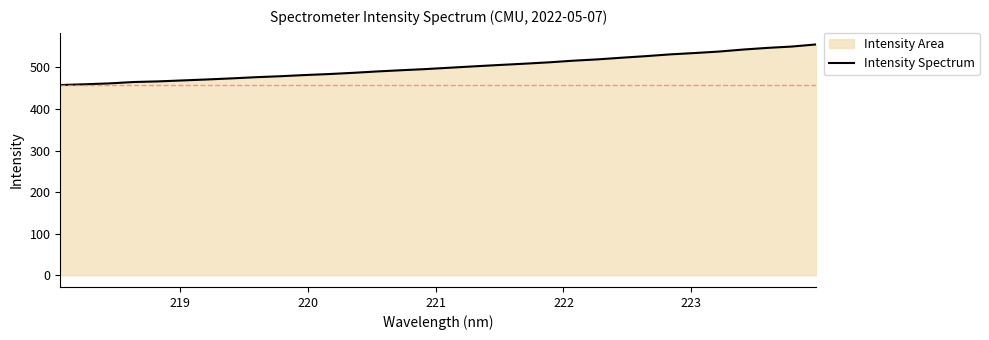

What is the minimum value shown in the chart?

457.7